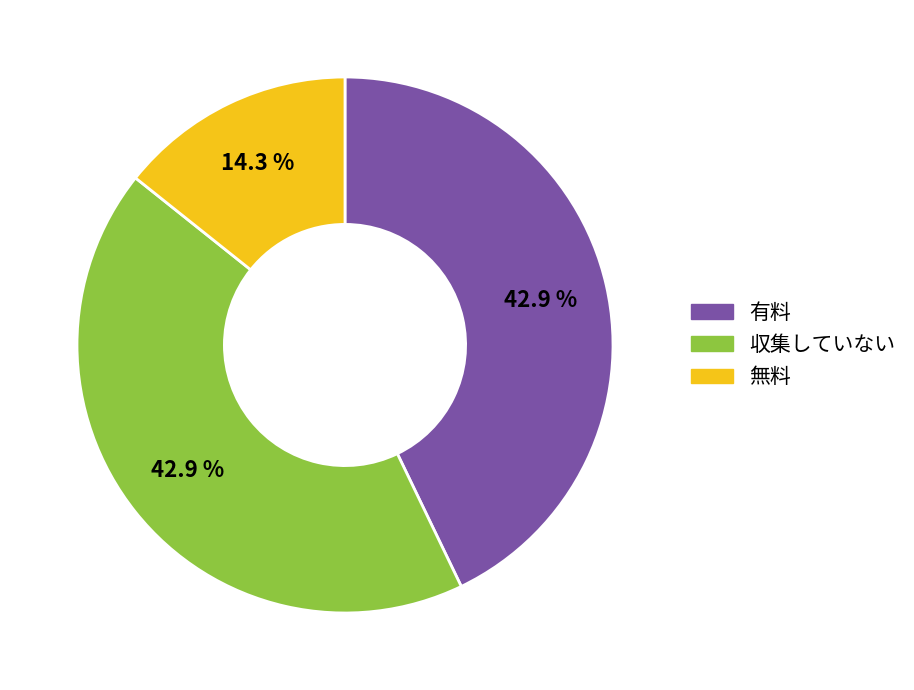

Does any single category account for the majority?

No